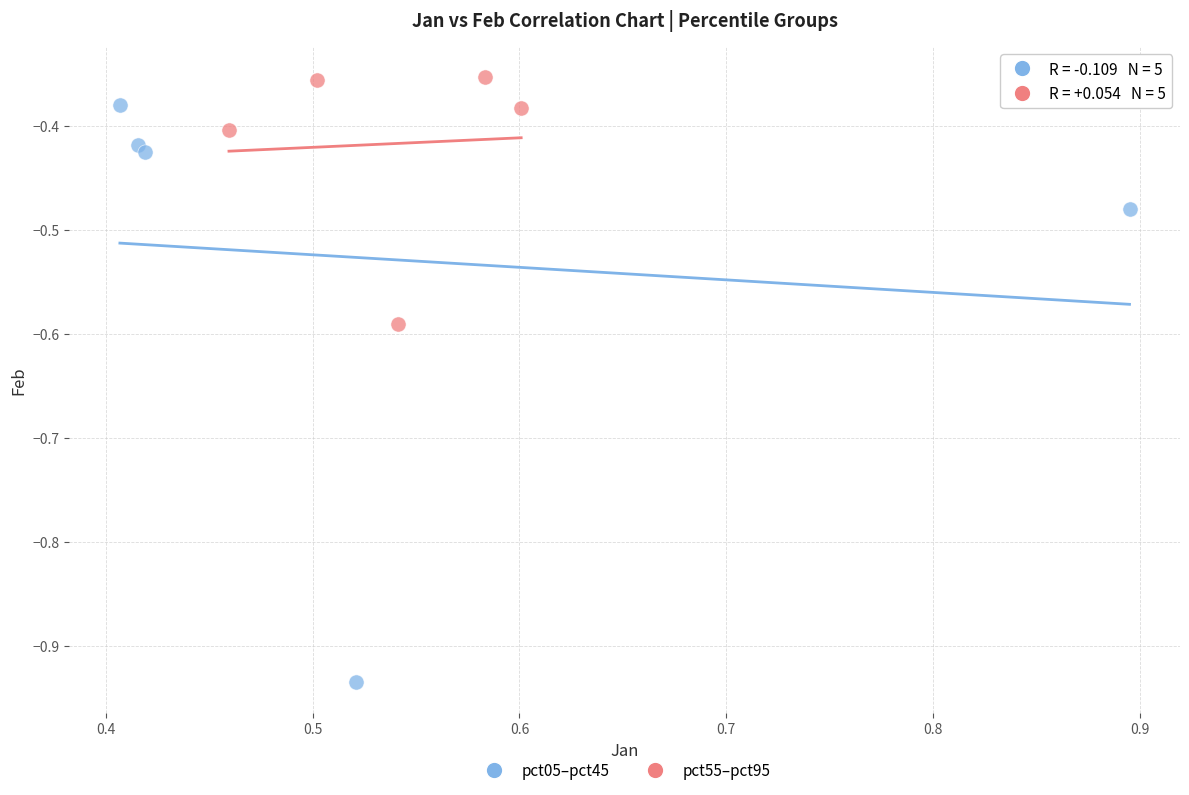

Which series has the widest spread of Y values?

pct05–pct45